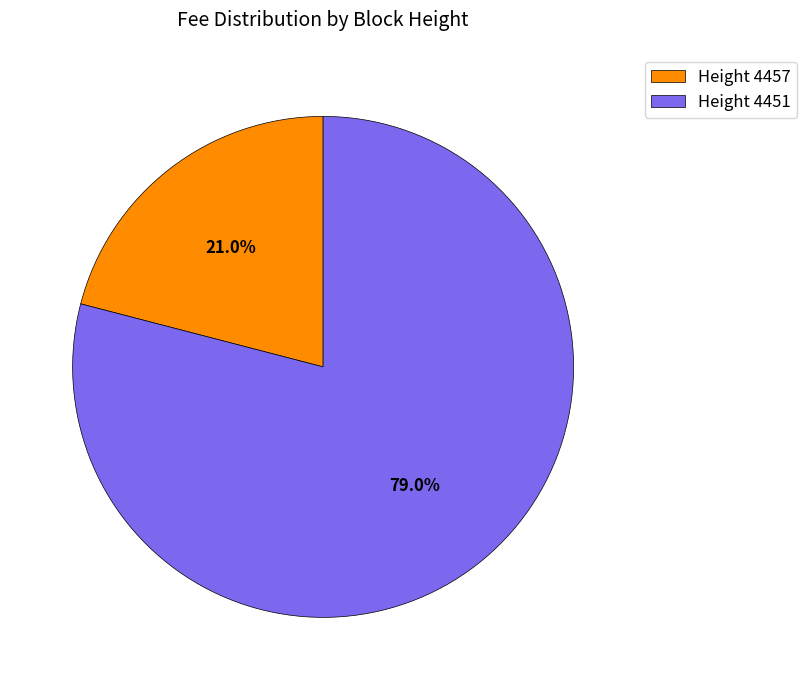

Does any single category account for the majority?

Yes